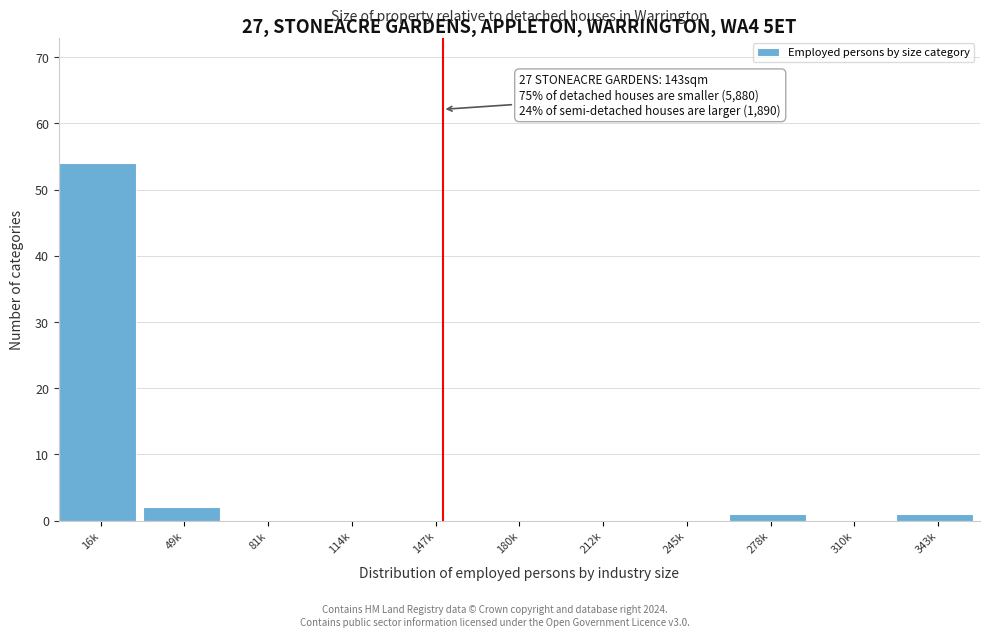

Reading left to right, list all the values displayed in this chart.

16k=54	49k=2	81k=0	114k=0	147k=0	180k=0	212k=0	245k=0	278k=1	310k=0	343k=1